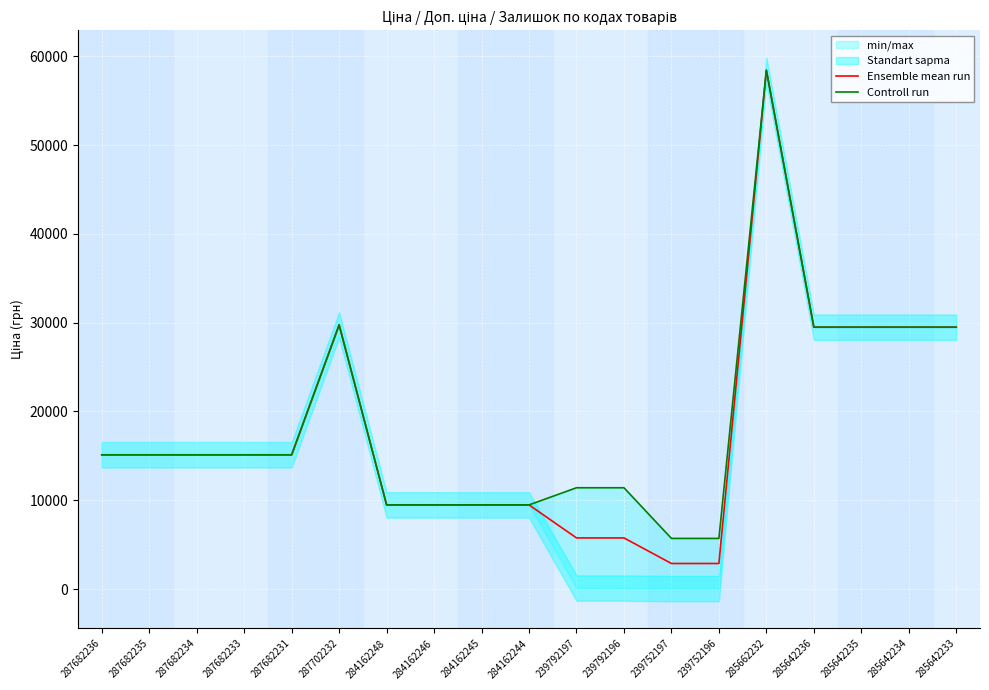

Reading right to left, transcribe all the data shown in this chart.

Ensemble mean run: 285642233=29491.5	285642234=29491.5	285642235=29491.5	285642236=29491.5	285662232=58426.5	239752196=2881.0	239752197=2881.0	239792196=5762.1	239792197=5762.1	284162244=9480.1	284162245=9480.1	284162246=9480.1	284162248=9480.1	287702232=29747.2	287682231=15120.0	287682233=15120.0	287682234=15120.0	287682235=15120.0	287682236=15120.0
Controll run: 285642233=29491.5	285642234=29491.5	285642235=29491.5	285642236=29491.5	285662232=58426.5	239752196=5705.0	239752197=5705.0	239792196=11410.0	239792197=11410.0	284162244=9480.1	284162245=9480.1	284162246=9480.1	284162248=9480.1	287702232=29747.2	287682231=15120.0	287682233=15120.0	287682234=15120.0	287682235=15120.0	287682236=15120.0